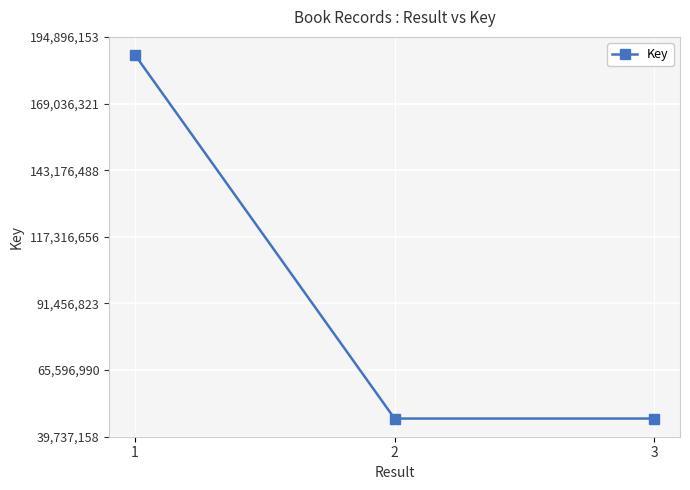

What is the value of the 2nd point from the left?

46789840